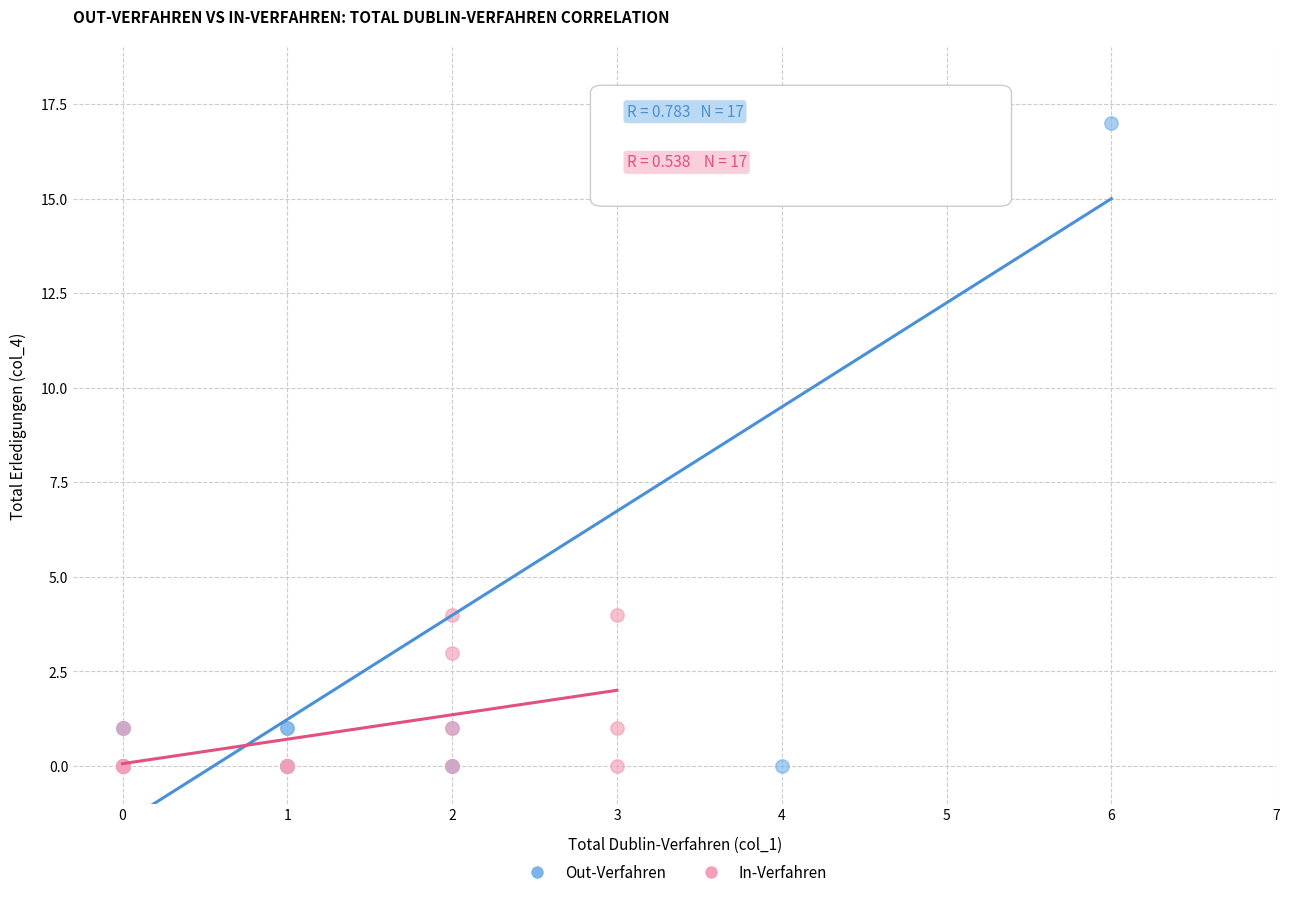

Which series contains the highest Y value?

Out-Verfahren